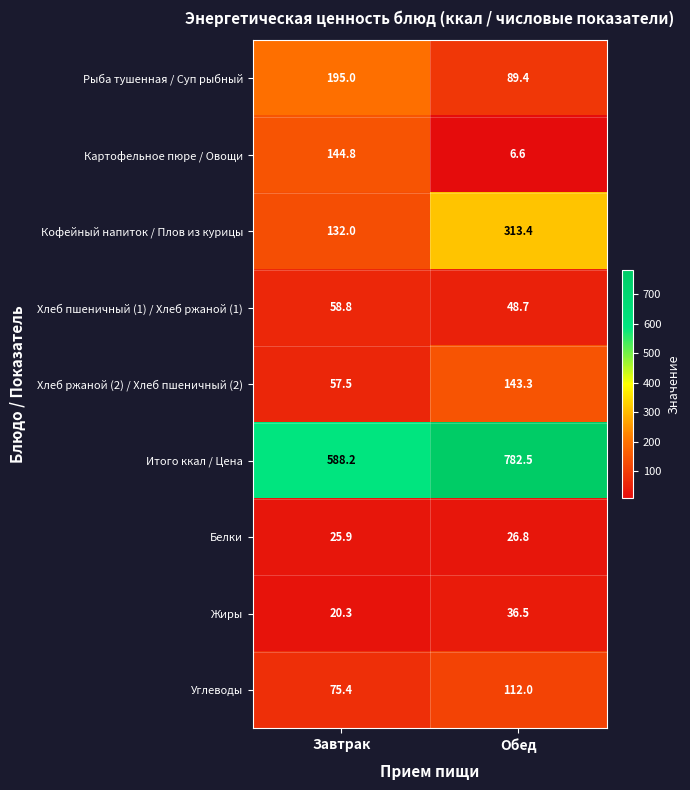

Which series has the widest spread of values?

Итого ккал / Цена